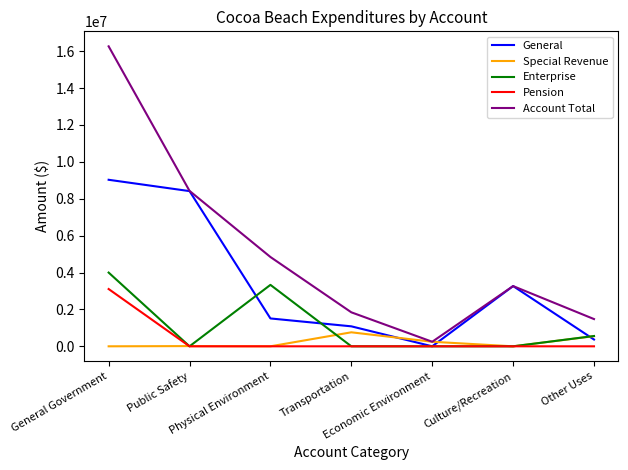

List the series in order of their peak value, highest first.

Account Total, General, Enterprise, Pension, Special Revenue